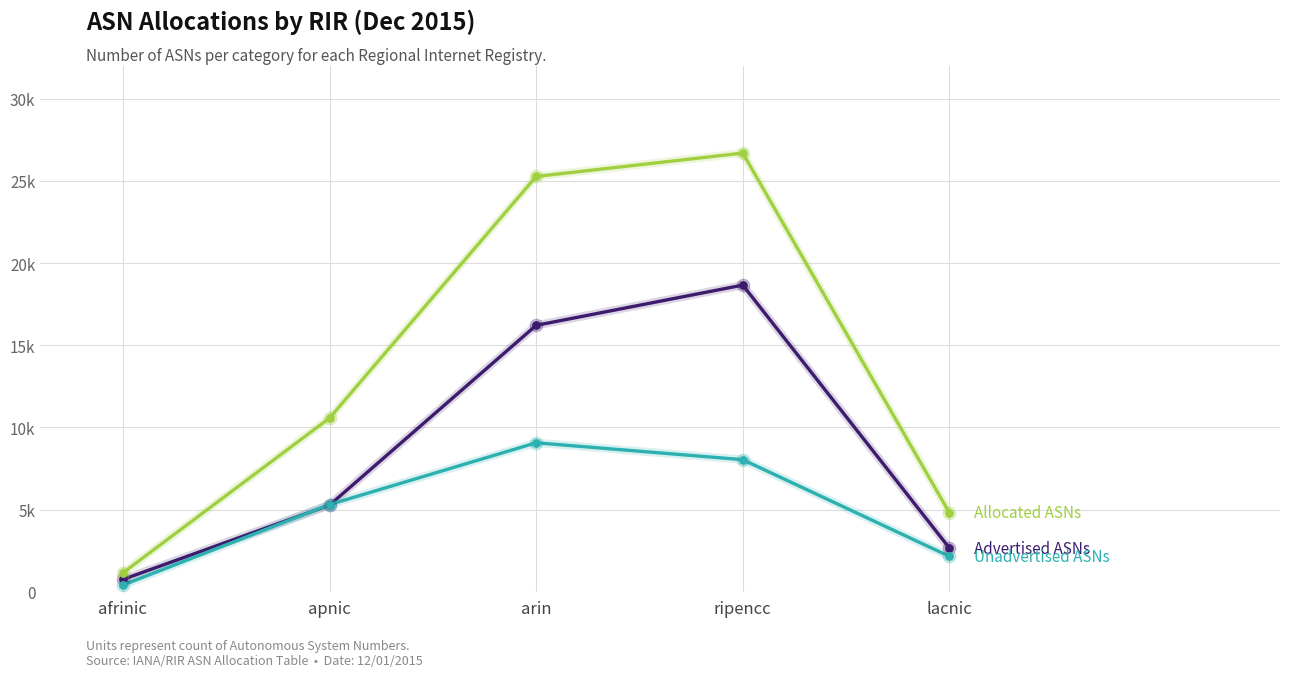

Is this an area chart (filled region under the line)?

No